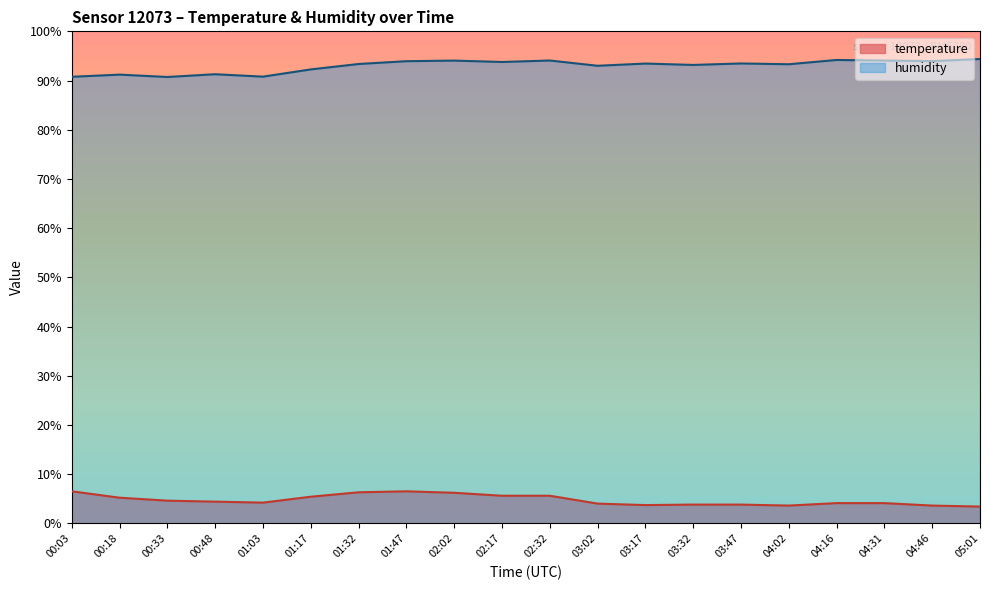

In temperature, how many points are higher than both neighbors (excluding endpoints)?

1